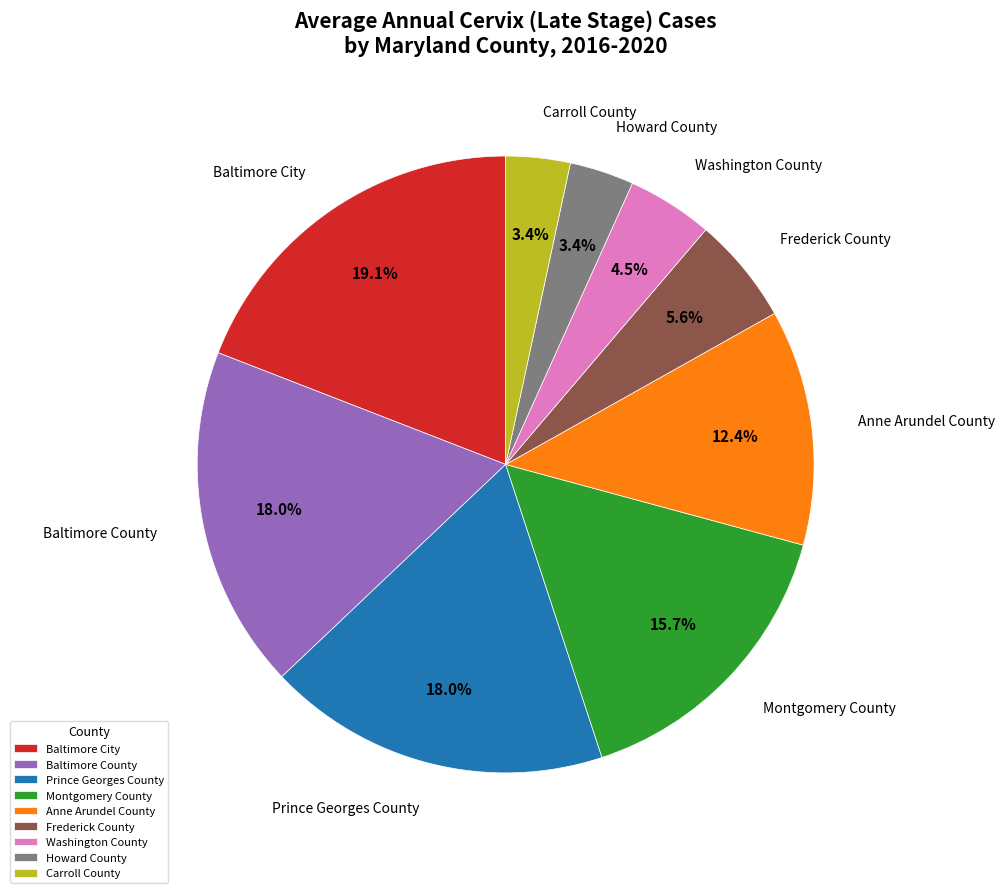

Is there a majority slice in this chart?

No